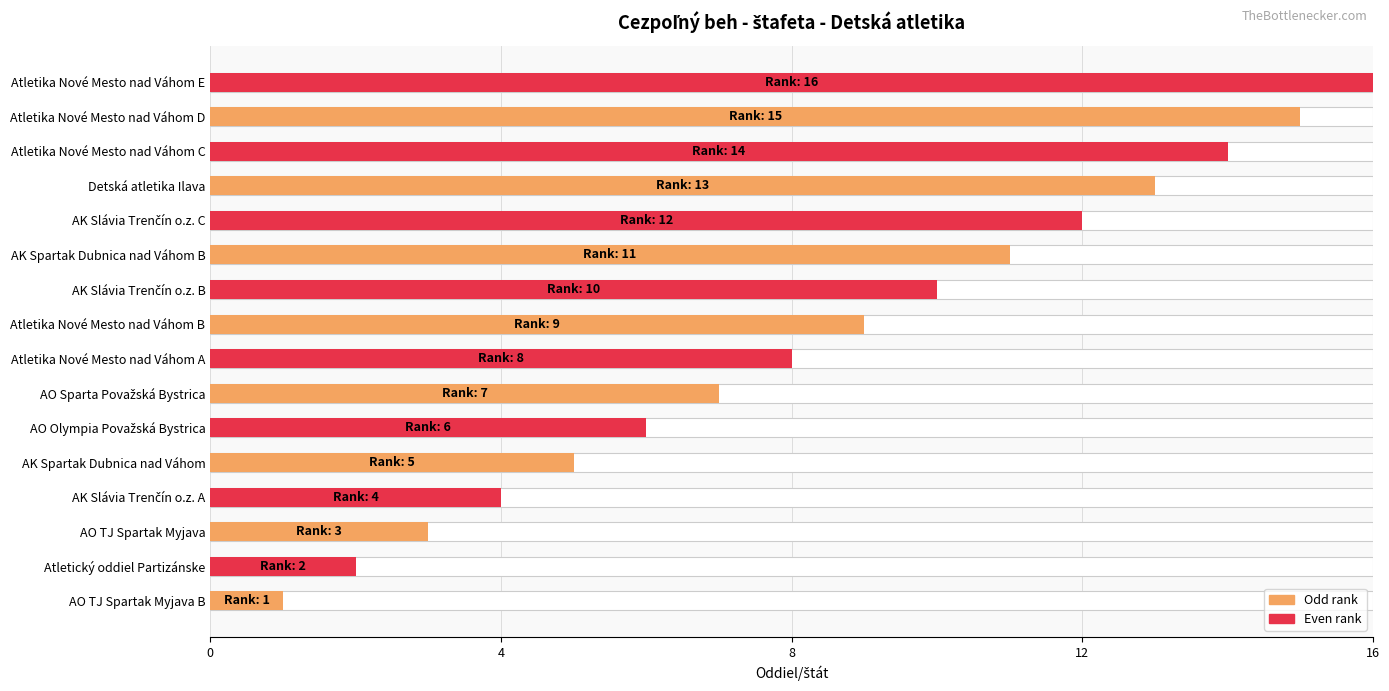

Are the bars grouped side by side (vs. stacked)?

No